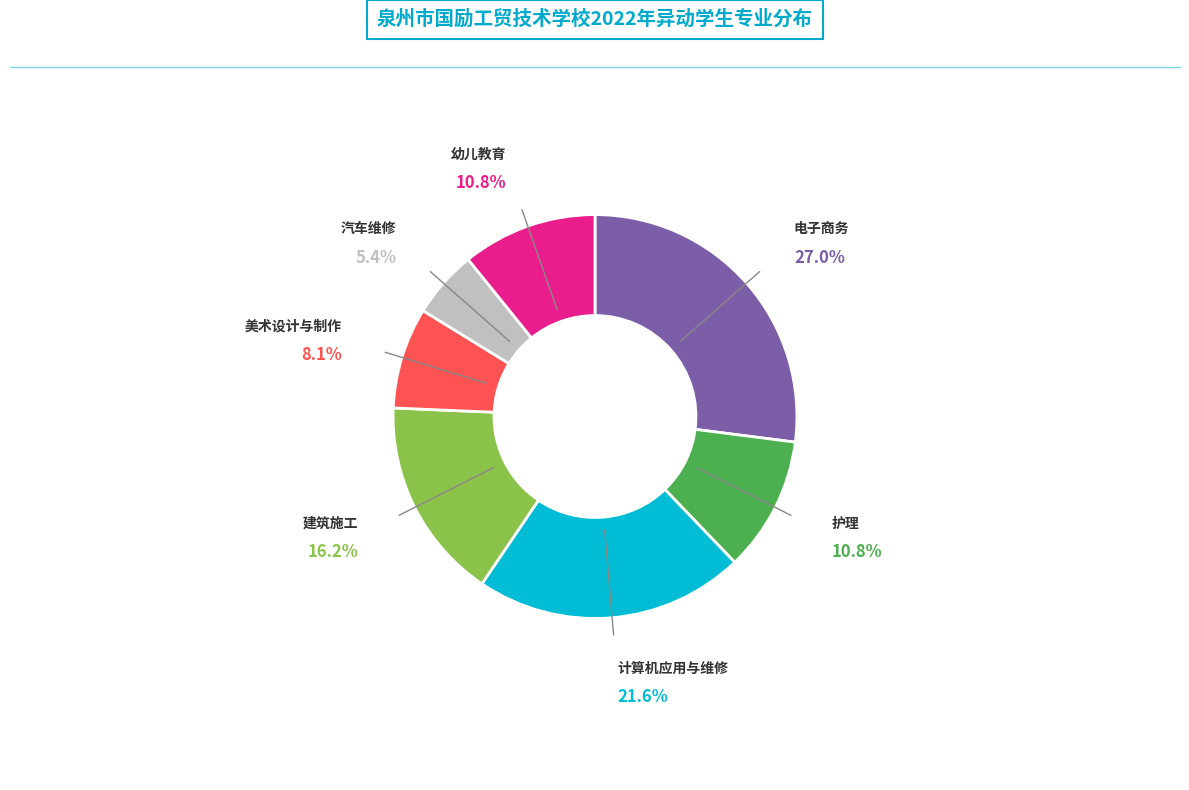

Is there any slice that represents more than half of the pie?

No